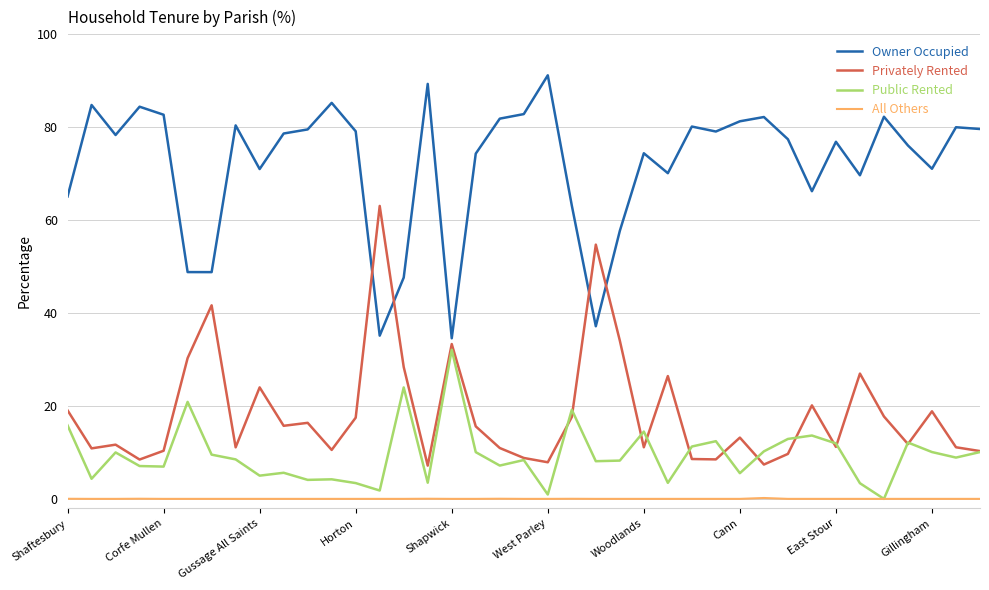

Is this an area chart (filled region under the line)?

No